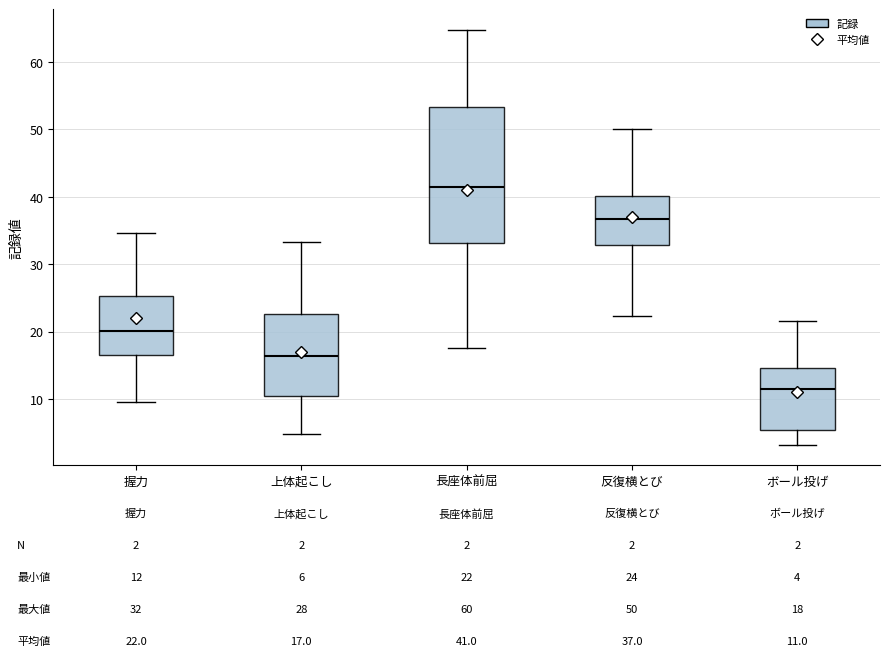

Which box has the highest median line?

長座体前屈